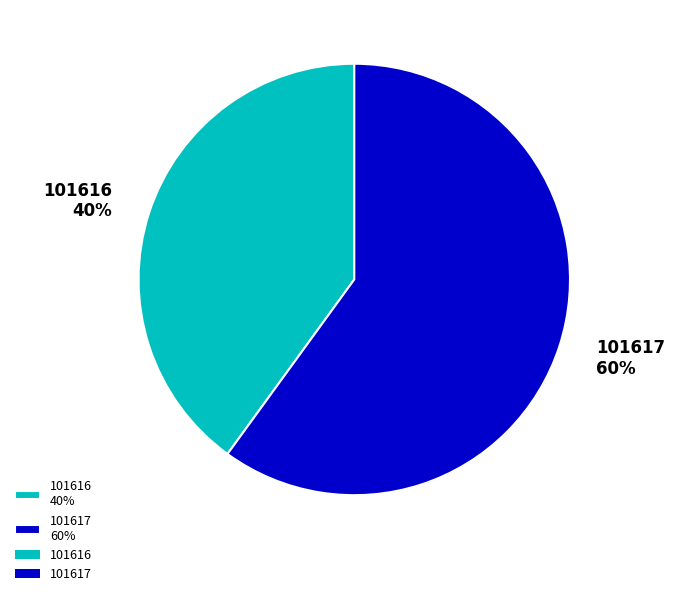

The 101616 slice represents 32% of the pie. True or false?

False